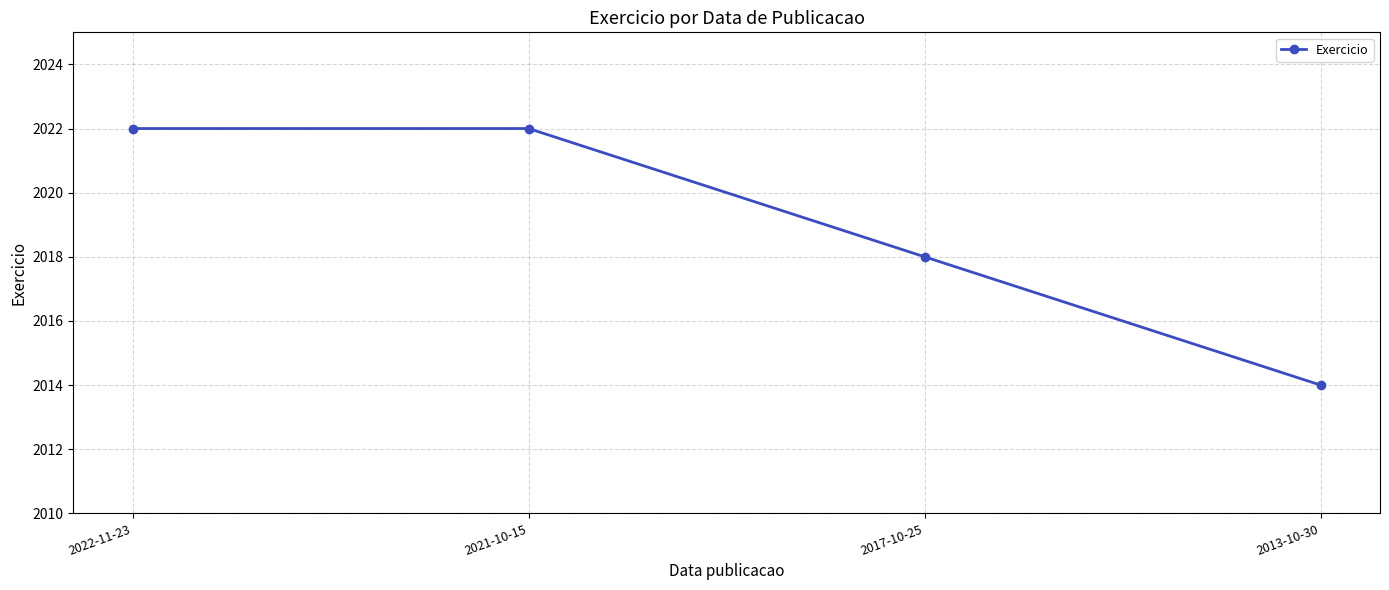

What position from the left is 2017-10-25?

3